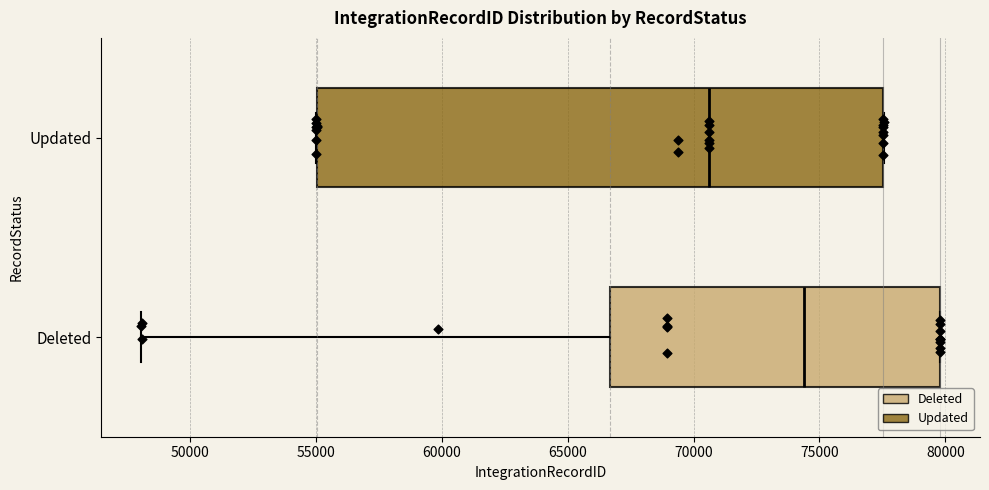

Which box's median line is the furthest to the left?

Updated